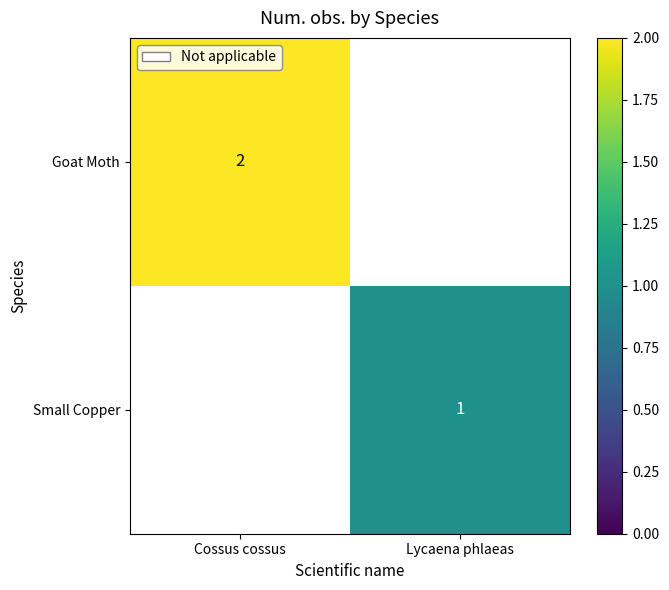

At which category is the sum across all series the highest?

Cossus cossus